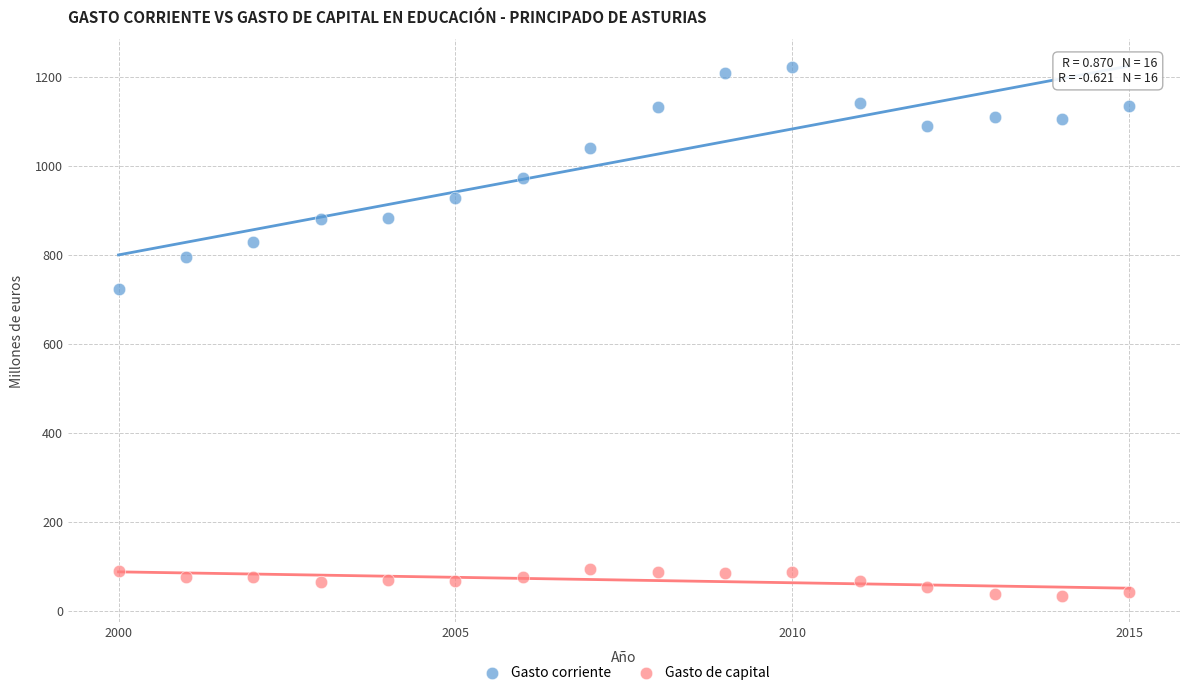

Across all series, what Y value is closest to 628?

724.0